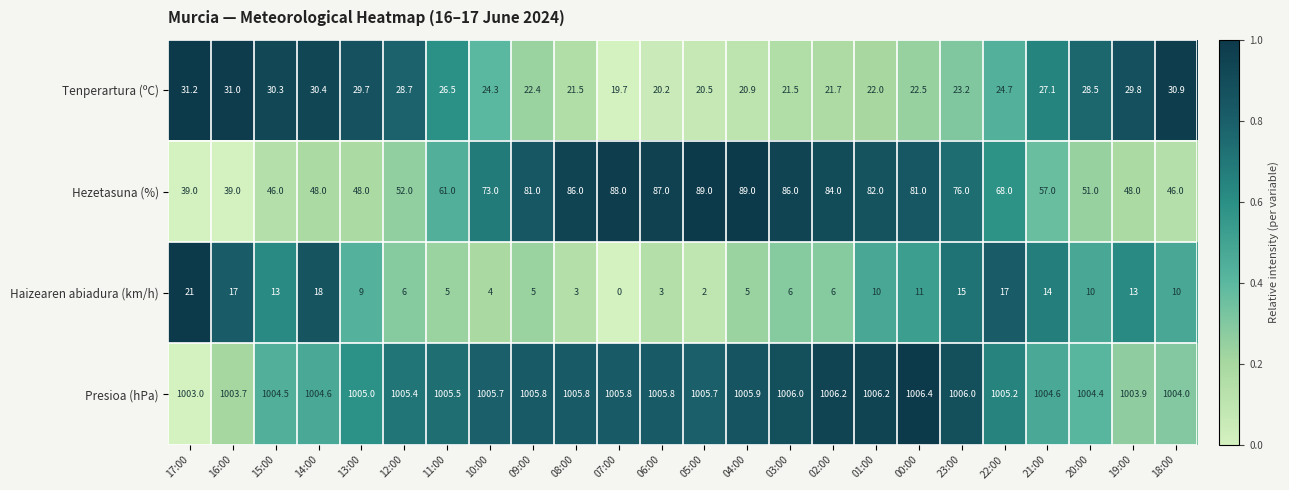

What is the total value across all series at 12:00?

1092.1